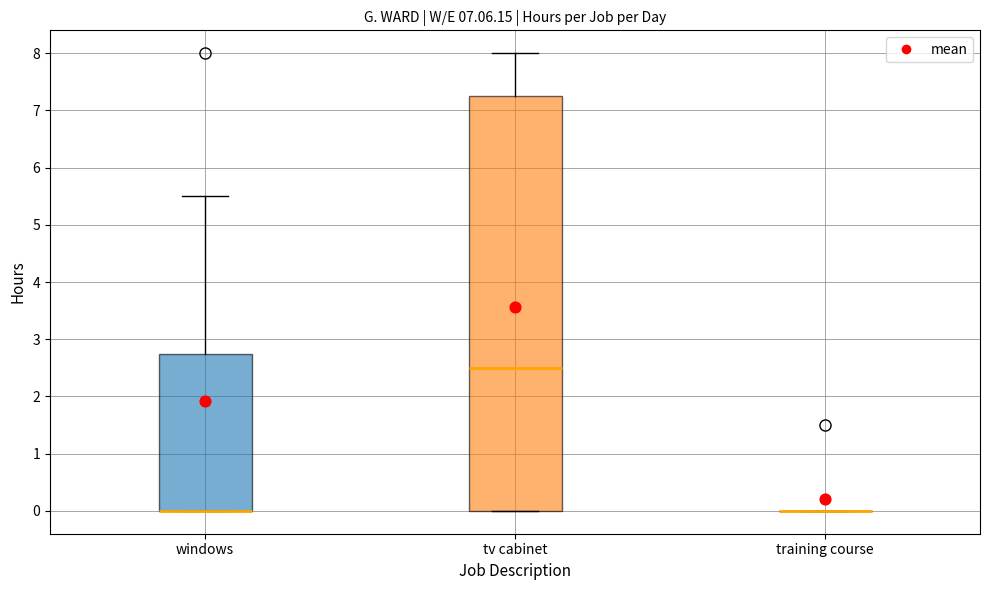

Comparing the boxes themselves (not the whiskers), which one is the tallest?

tv cabinet